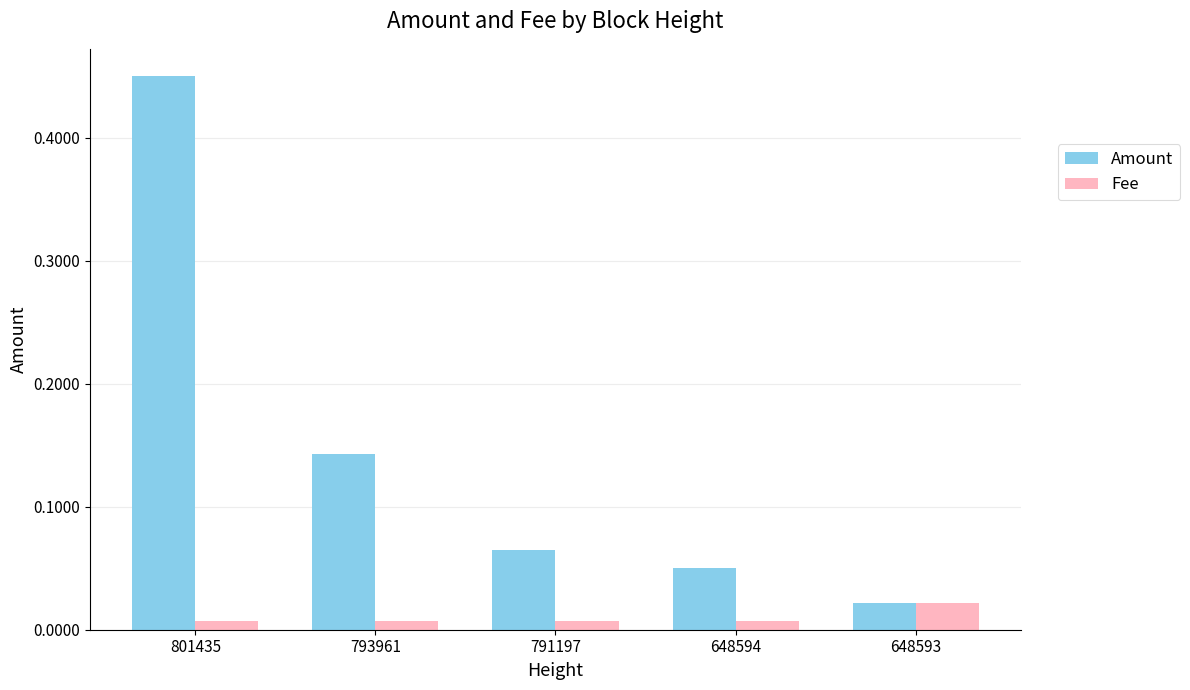

Which series has the widest spread of values?

Amount